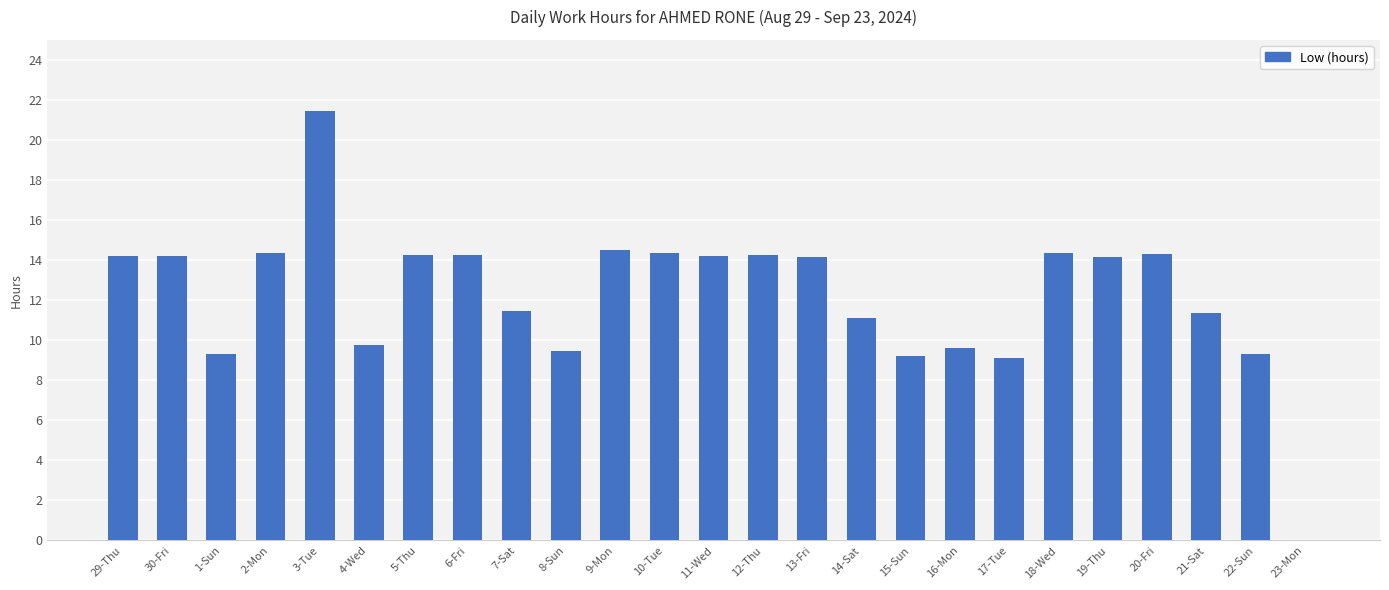

Is it true that the value at 29-Thu is 9.8?

False